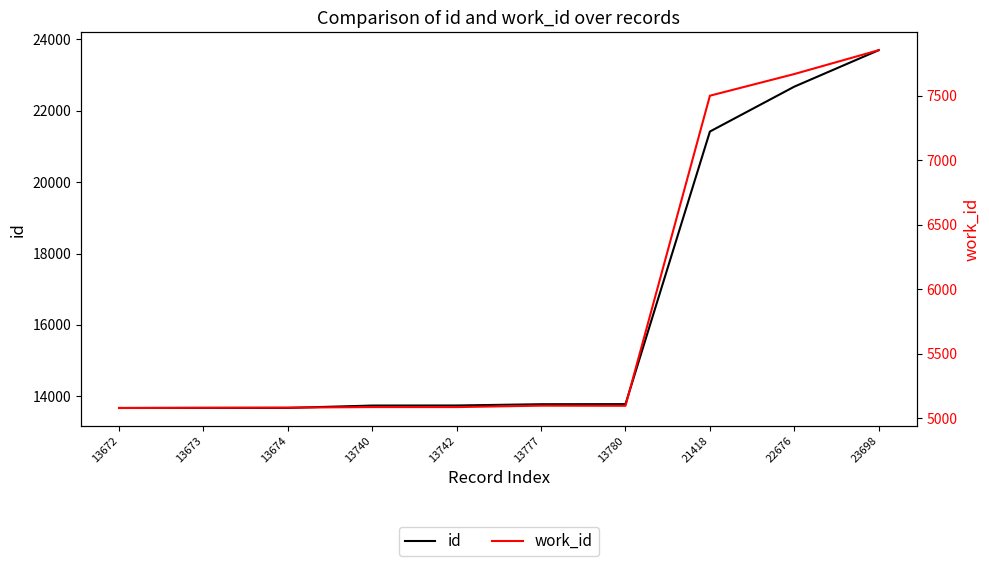

True or false: id and work_id cross at least once.

False